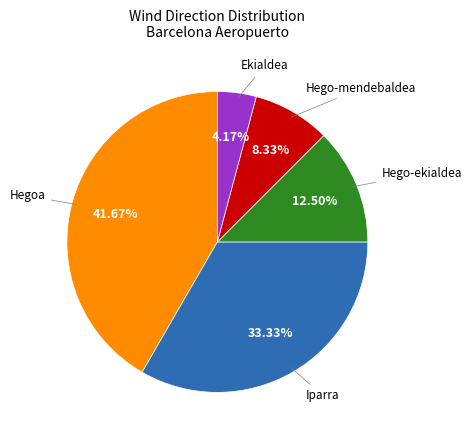

Does any single category account for the majority?

No